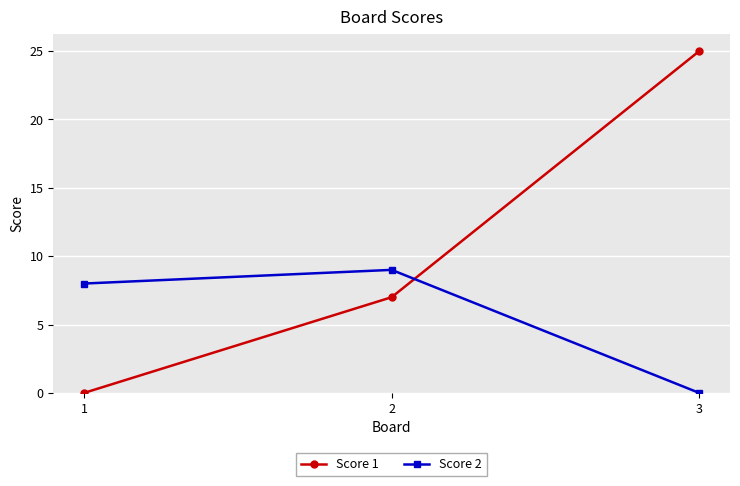

The value of Score 1 at 1 is 0. True or false?

True